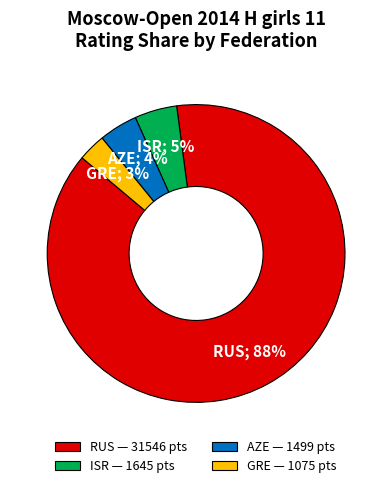

To the nearest percent, what is the difference between the largest and smallest slice percentages?

85%